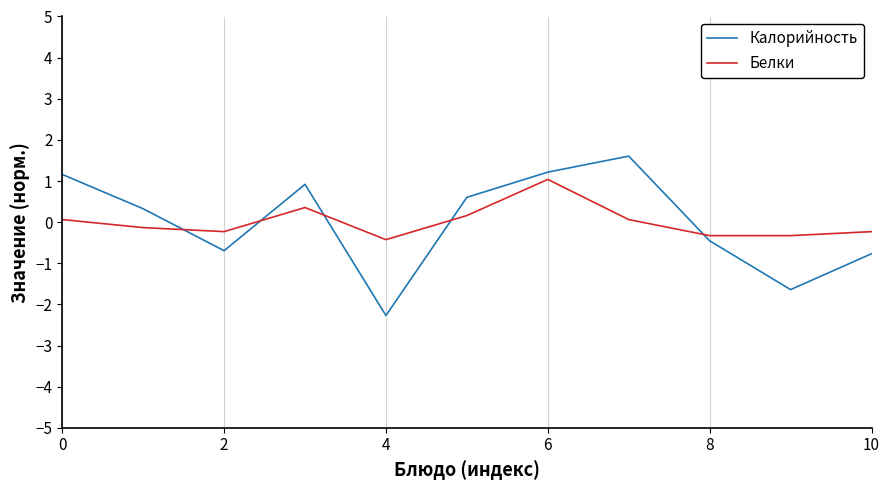

Which series has the widest spread of values?

Калорийность